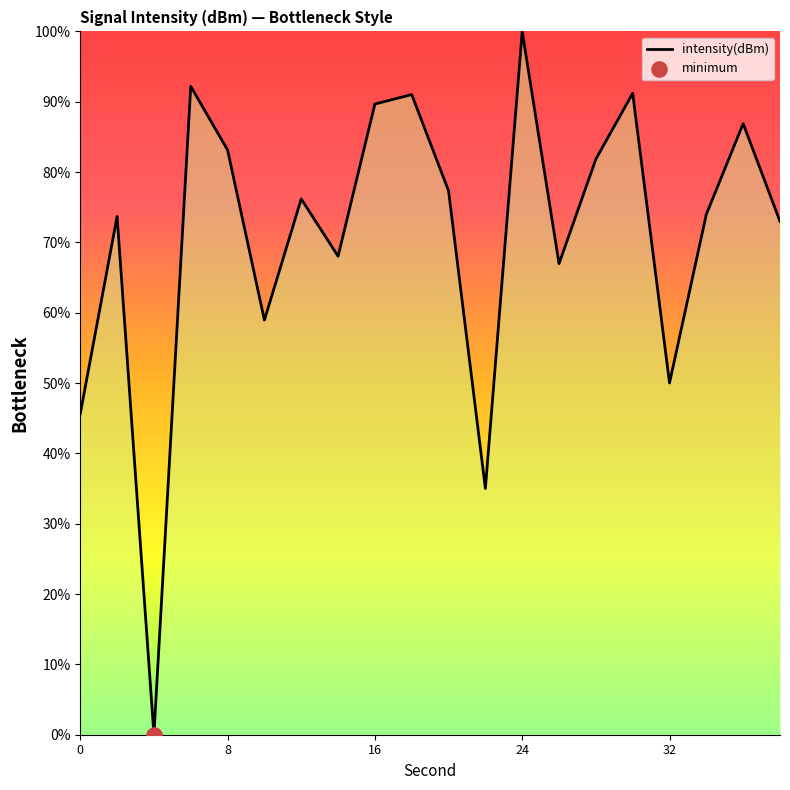

What is the maximum value shown in the chart?

100.0